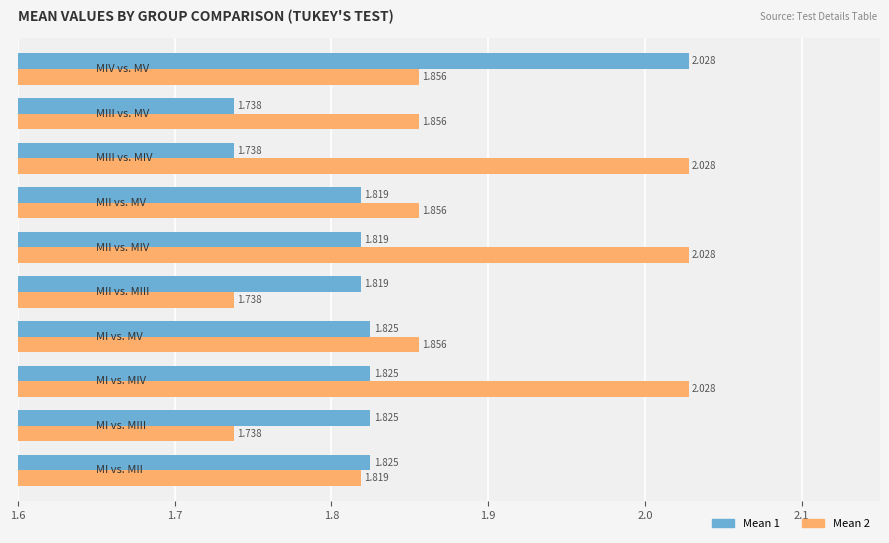

What are all the series names shown in the legend?

Mean 1, Mean 2